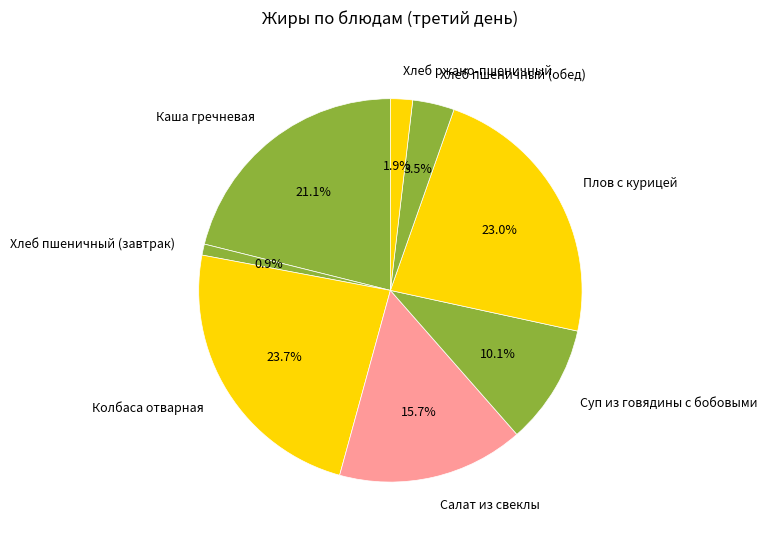

Is there any slice that represents more than half of the pie?

No